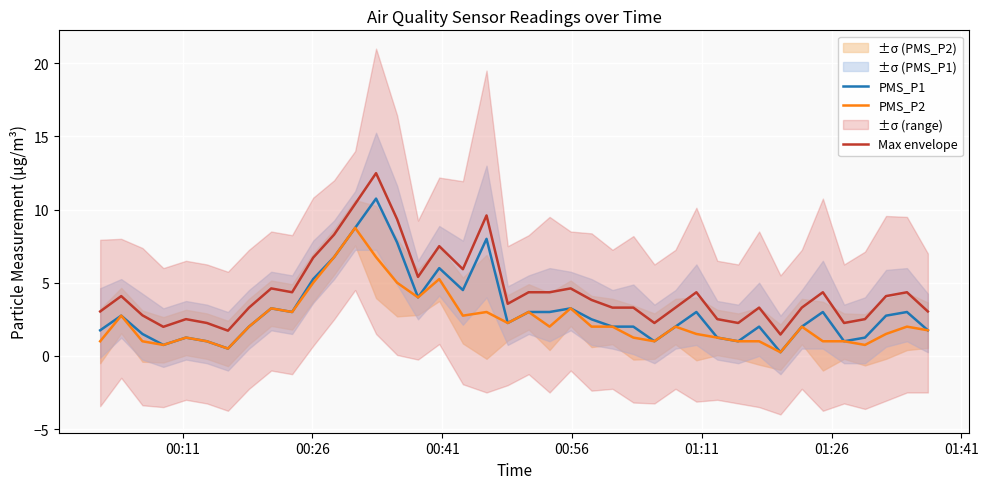

List the series in order of their overall mean, lowest first.

PMS_P2, PMS_P1, Max envelope